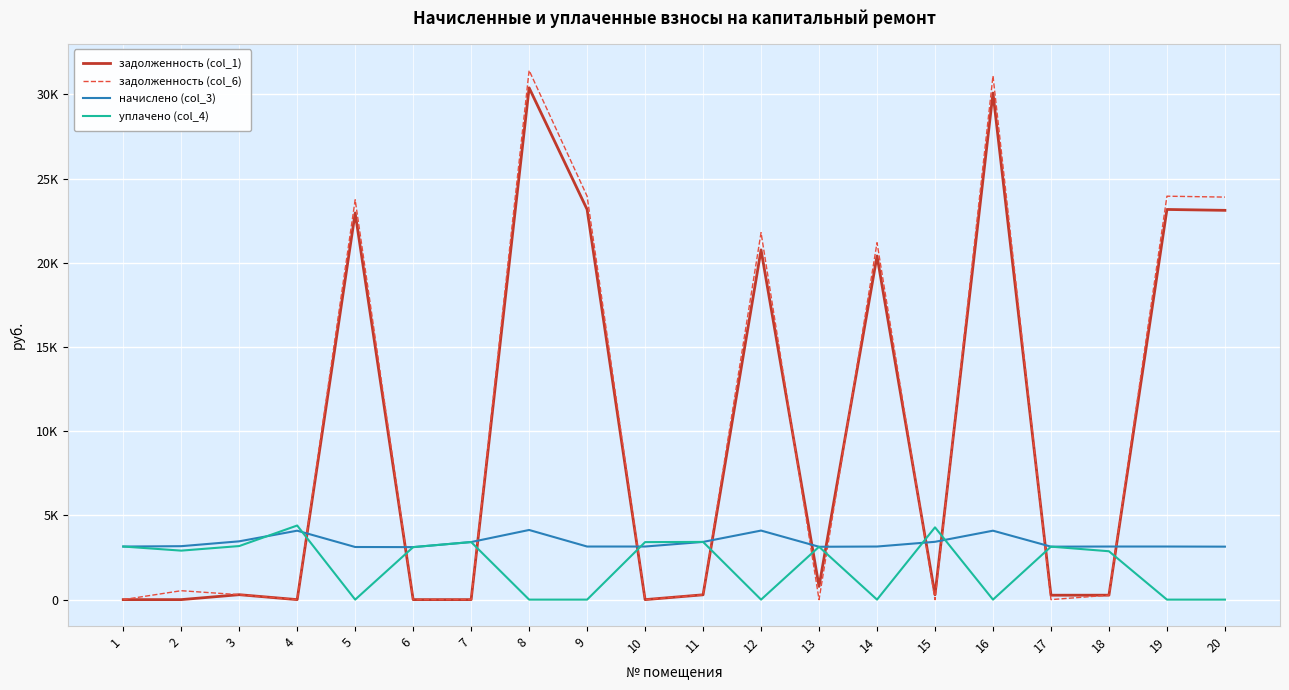

What are all the series names shown in the legend?

задолженность (col_1), задолженность (col_6), начислено (col_3), уплачено (col_4)